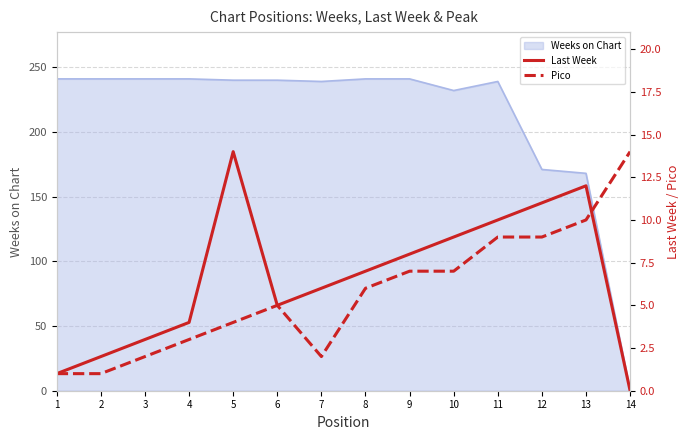

True or false: Weeks on Chart has a value of 261 at 13.

False